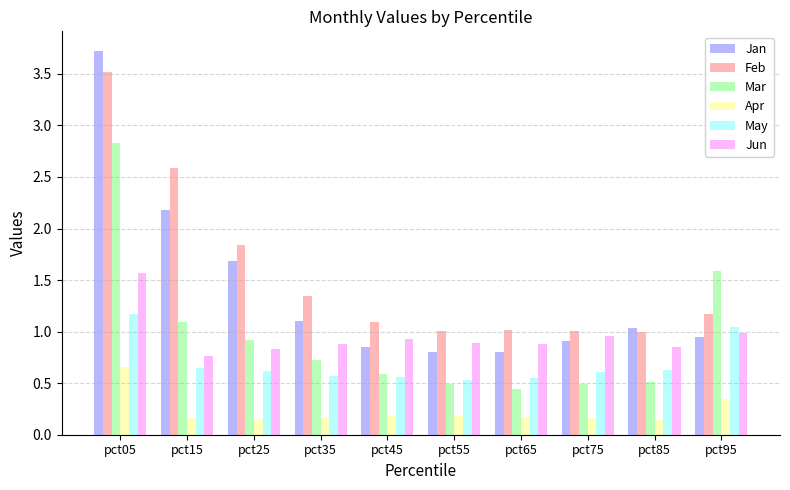

Between pct05 and pct55, which series saw the biggest shift?

Jan